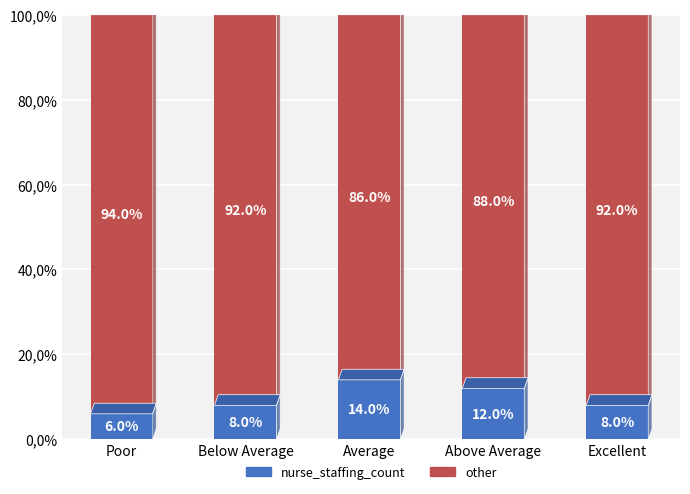

What are all the series names shown in the legend?

nurse_staffing_count, other